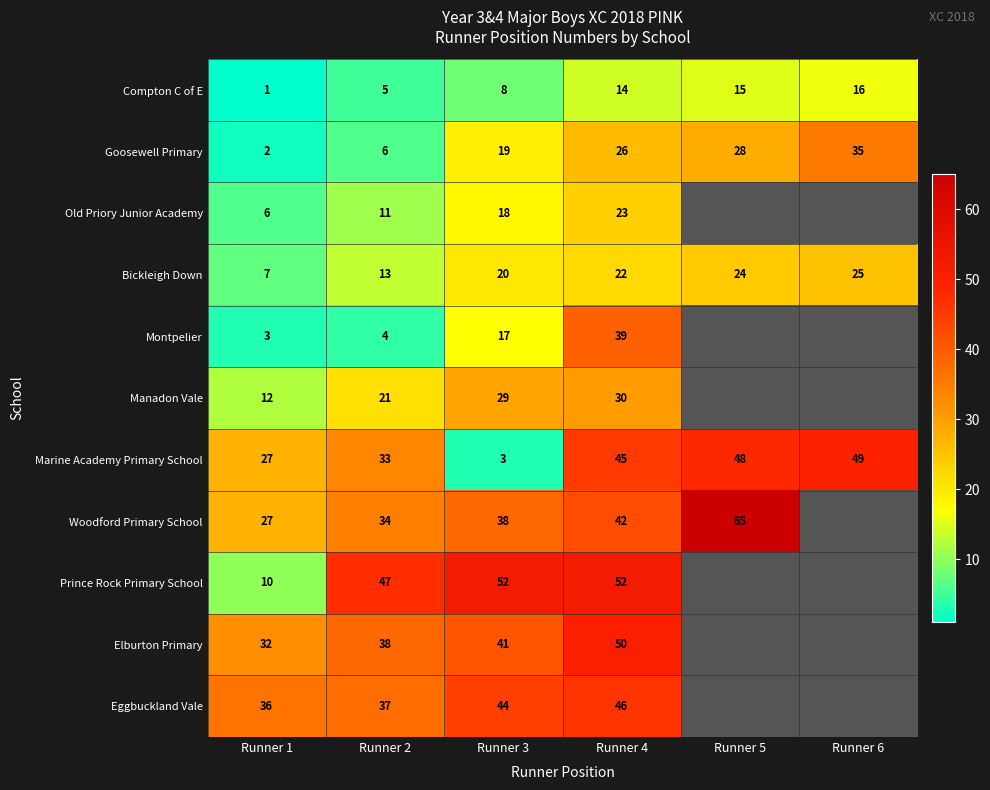

At Runner 2, list the series in order from smallest to largest.

Montpelier, Compton C of E, Goosewell Primary, Old Priory Junior Academy, Bickleigh Down, Manadon Vale, Marine Academy Primary School, Woodford Primary School, Eggbuckland Vale, Elburton Primary, Prince Rock Primary School